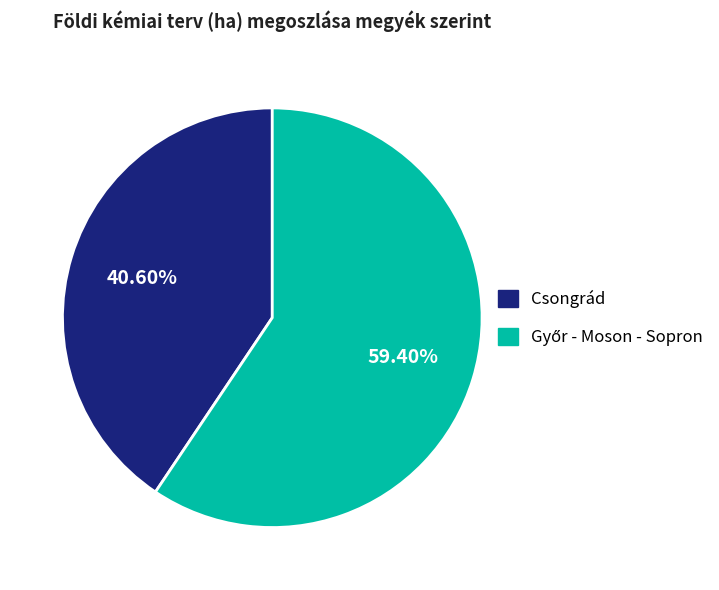

What is the smallest slice in the pie chart?

Csongrád